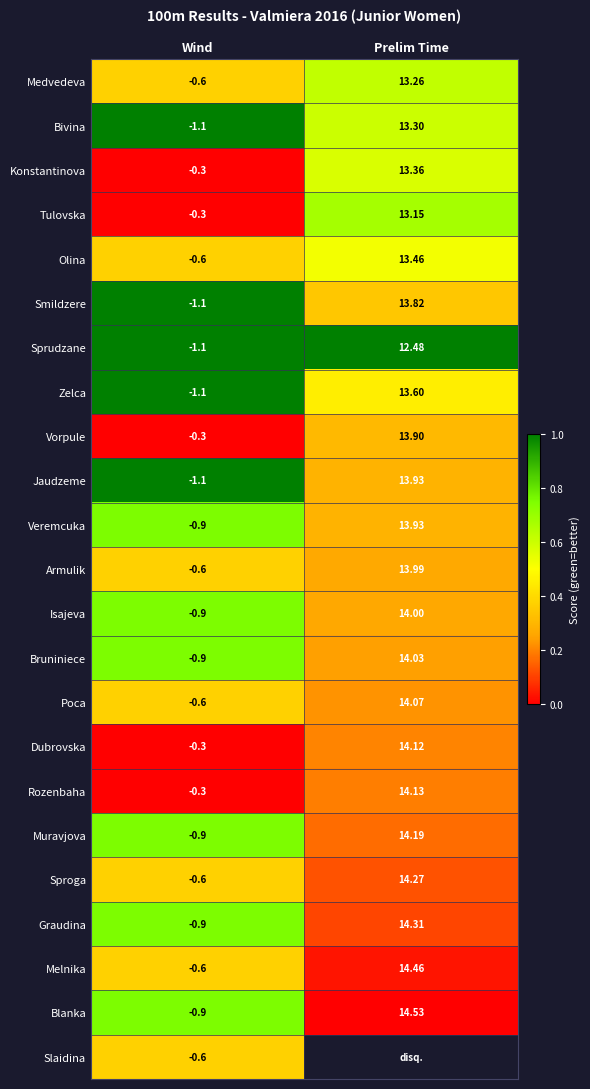

What is the difference between the highest and lowest values at Wind?

0.8